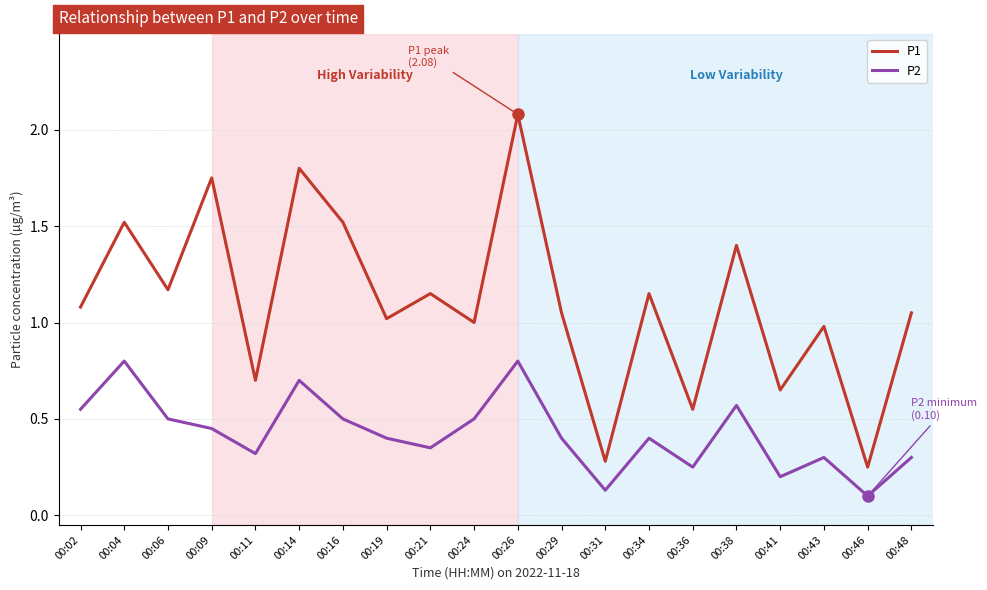

Is the value of P2 at 00:14 greater than the value of P1 at 00:21?

No